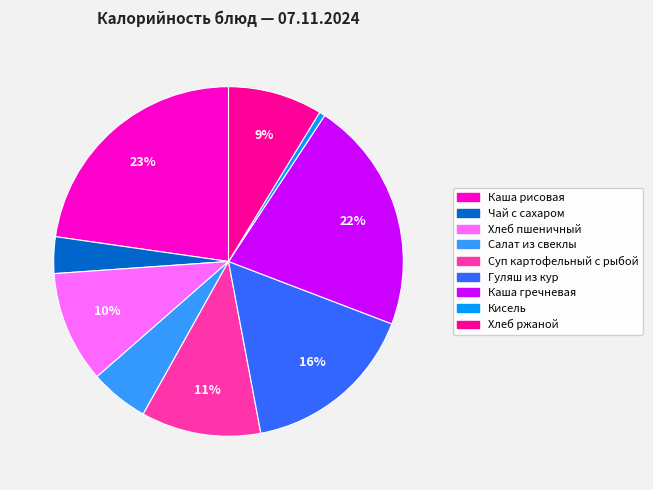

Does Каша рисовая represent more than half of the total?

No